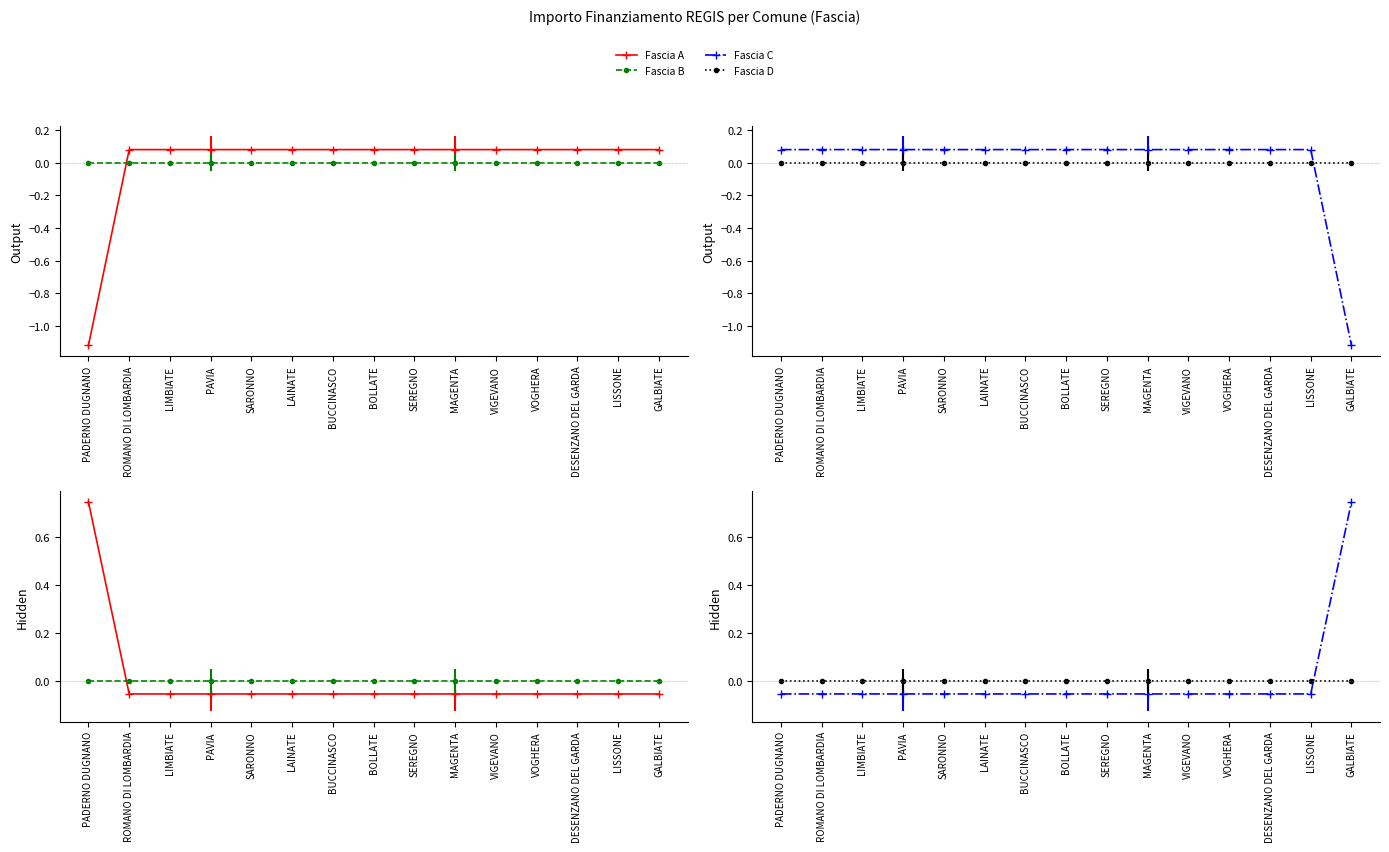

How many series are shown in this chart?

4